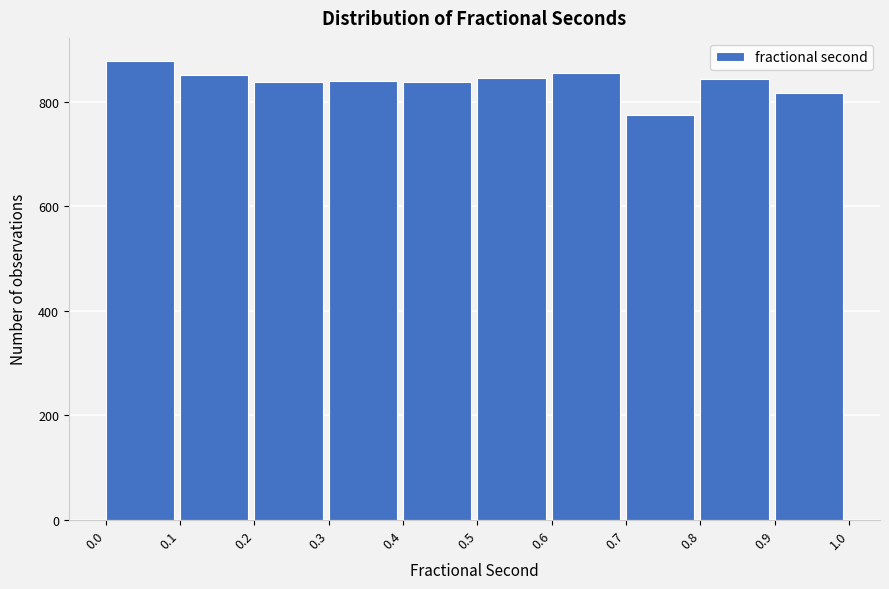

Reading left to right, transcribe this chart: for each bar, give the range it covers on the x-axis and its height. The values are not printed on the chart, so give them approximately, as read against the axis.

0.0 to 0.1: 880
0.1 to 0.2: 860
0.2 to 0.3: 840
0.3 to 0.4: 840
0.4 to 0.5: 840
0.5 to 0.6: 840
0.6 to 0.7: 860
0.7 to 0.8: 780
0.8 to 0.9: 840
0.9 to 1.0: 820